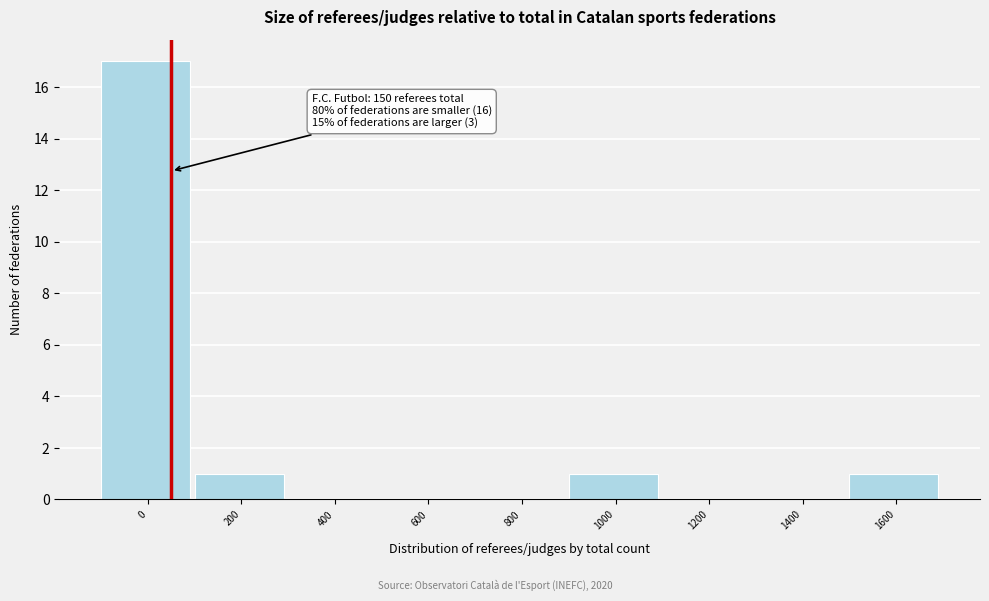

Reading left to right, list all the values displayed in this chart.

0=17	200=1	400=0	600=0	800=0	1000=1	1200=0	1400=0	1600=1